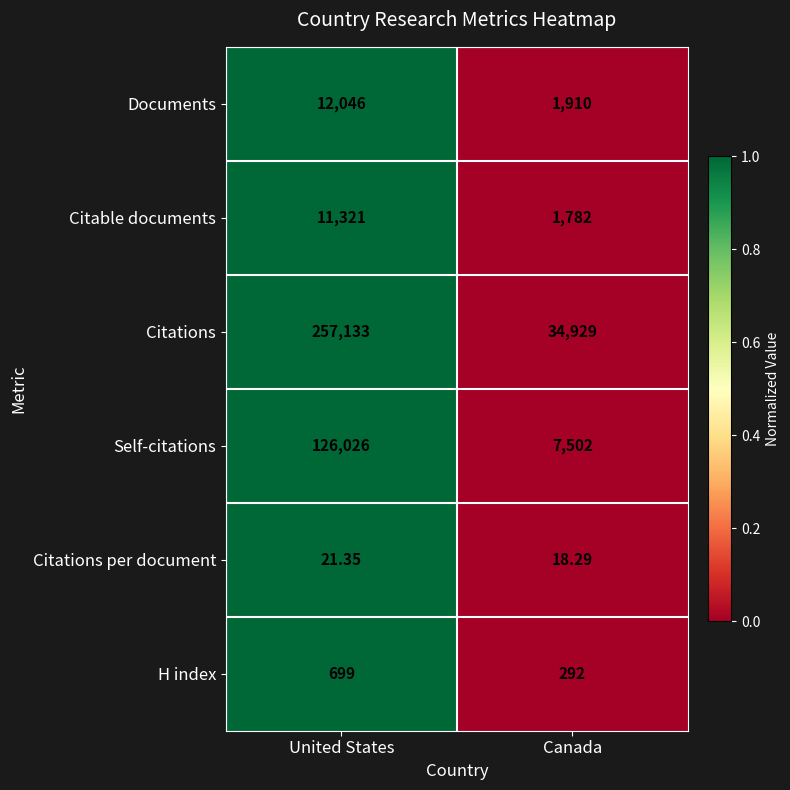

Is the value of Citations at United States greater than the value of Documents at United States?

Yes